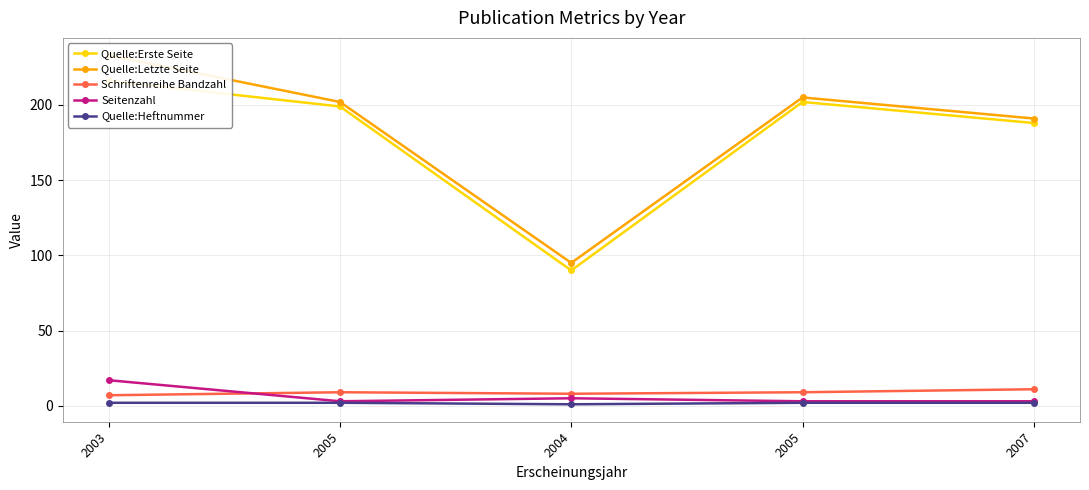

What are all the series names shown in the legend?

Quelle:Erste Seite, Quelle:Letzte Seite, Schriftenreihe Bandzahl, Seitenzahl, Quelle:Heftnummer